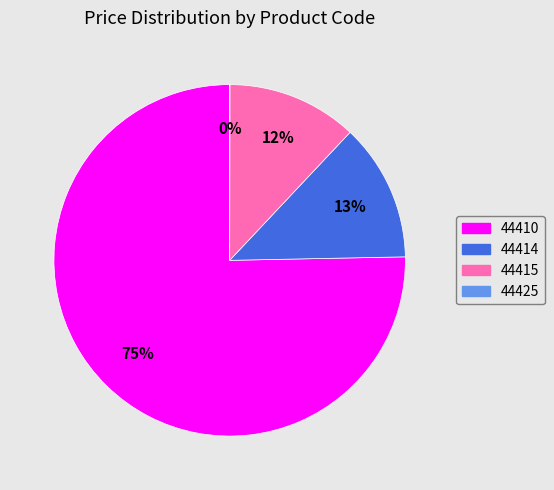

Which has a higher value, 44414 or 44415?

44414